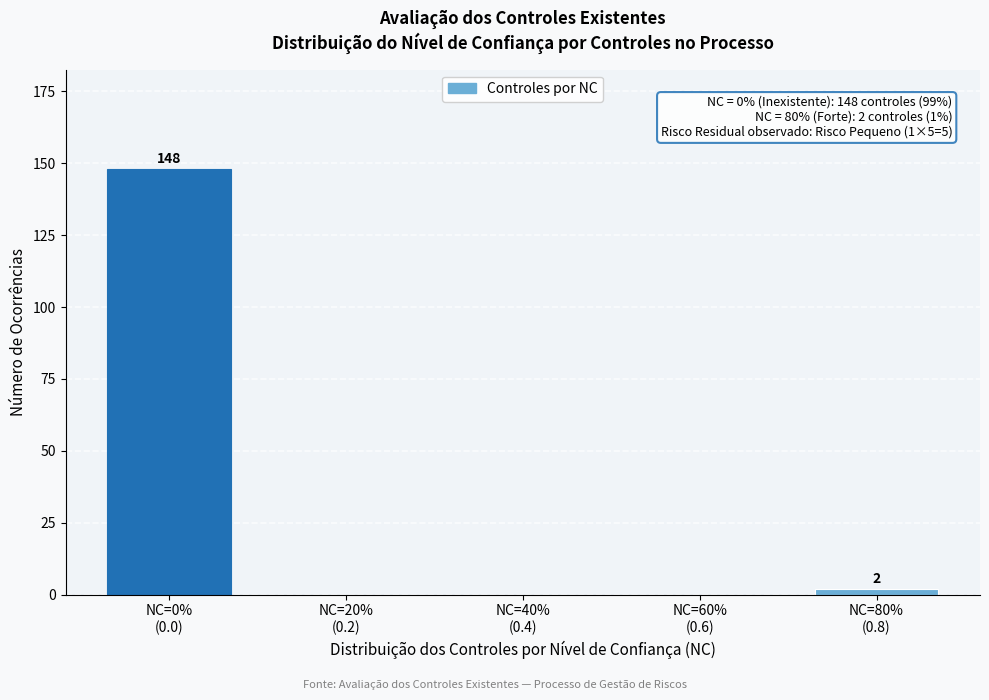

What is the maximum value shown in the chart?

148